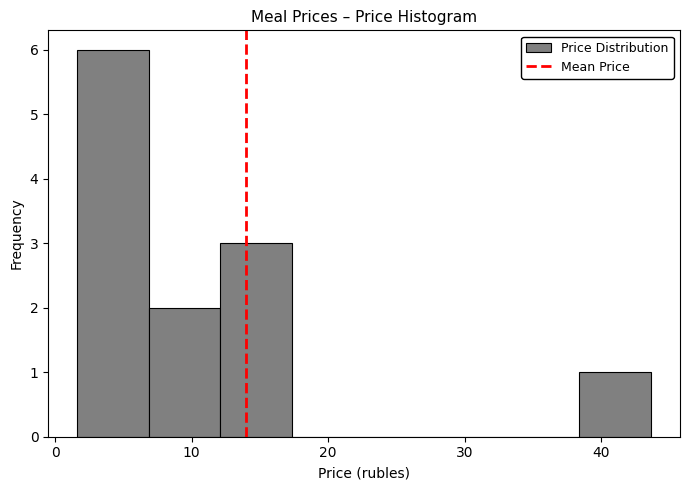

What is the height of the bar covering 38 to 44 on the x-axis? Neither the bar edges nor the heights are printed on the chart, so give them approximately, as read against the axes.

1